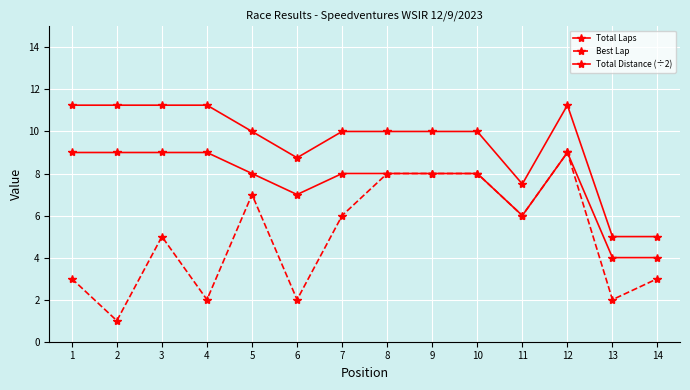

How many interior local peaks does the Best Lap series have?

3